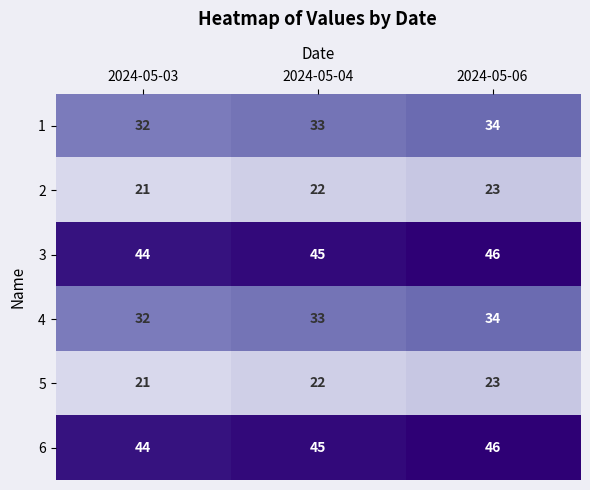

The 4 series shows 33 at 2024-05-04. True or false?

True